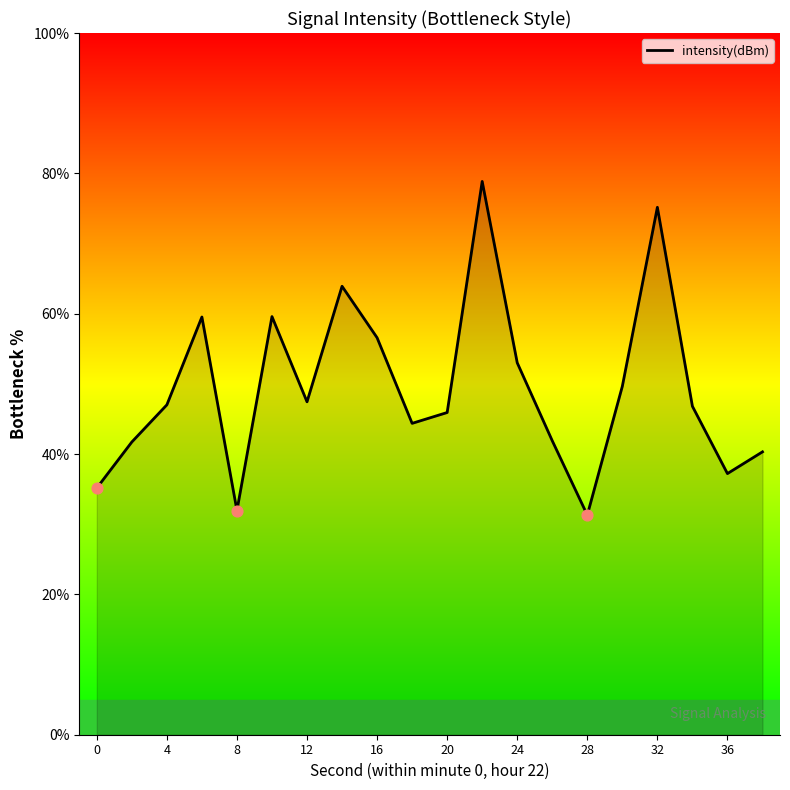

What is the maximum value shown in the chart?

78.9